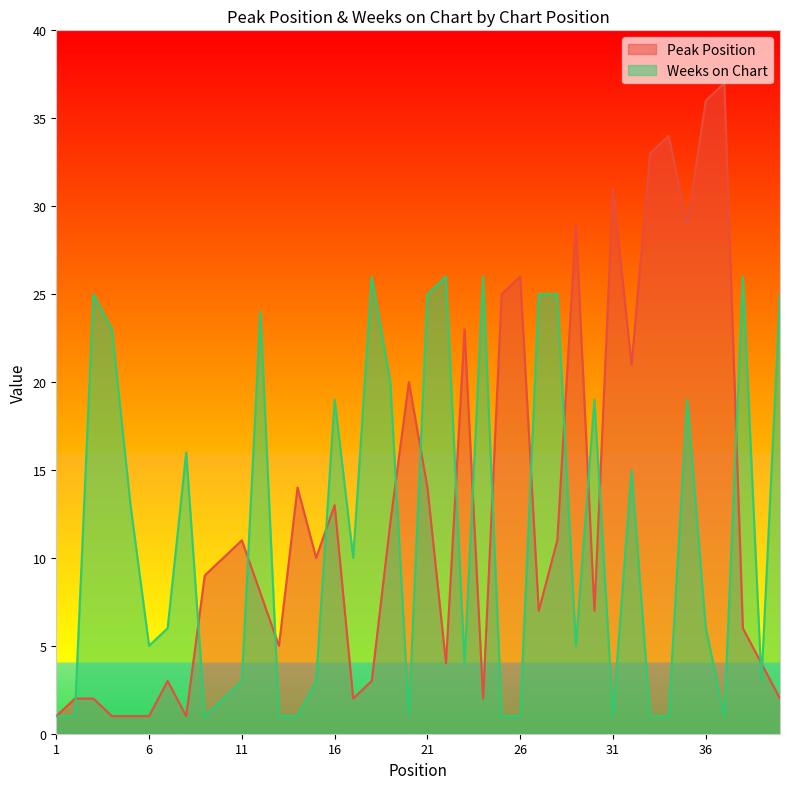

True or false: Weeks on Chart has more than 1 interior local peaks.

True